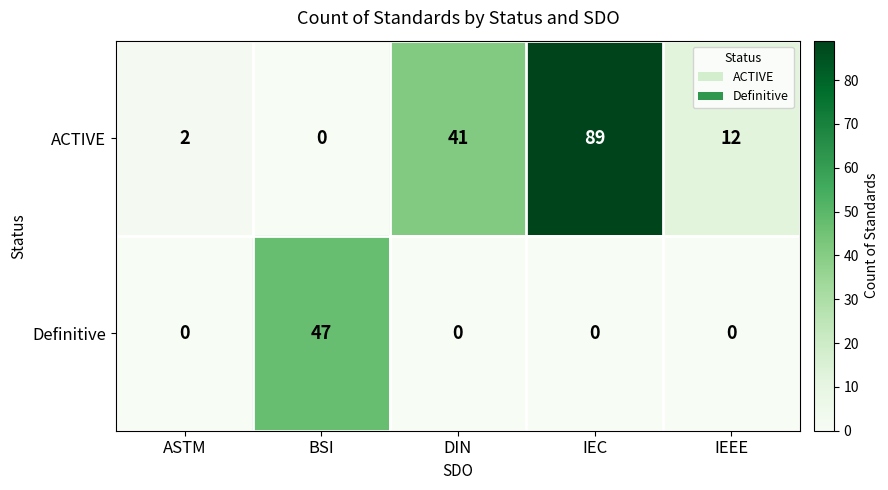

What is the greatest value displayed?

89